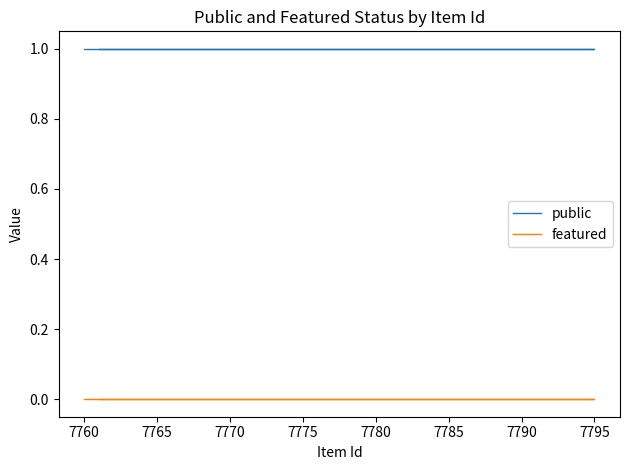

How many lines are shown in the chart?

2